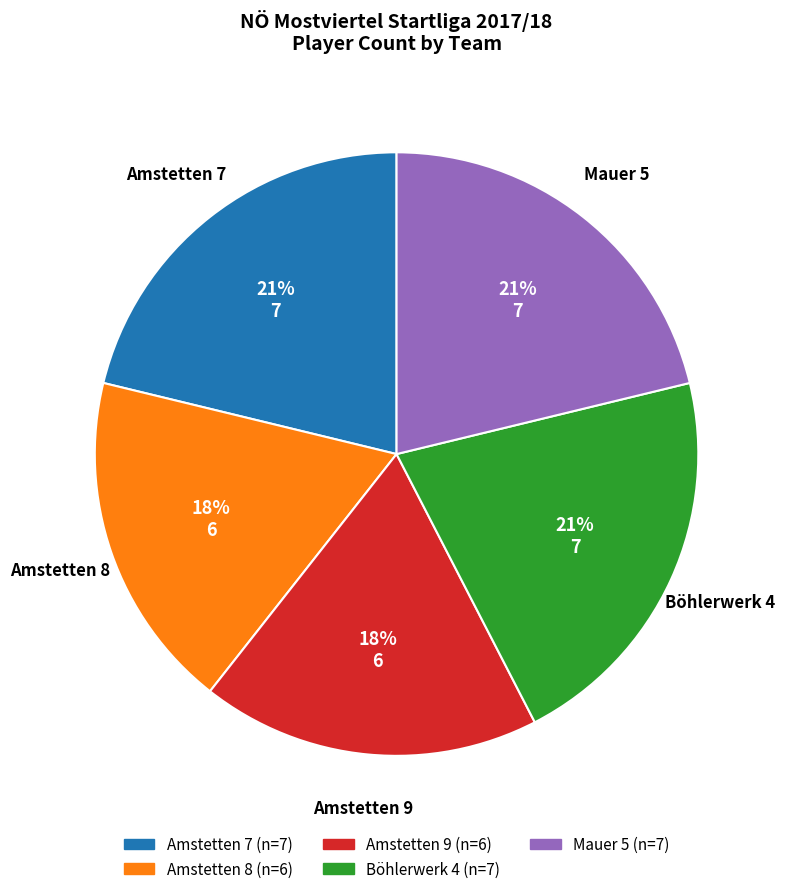

Count the number of slices in the pie.

5